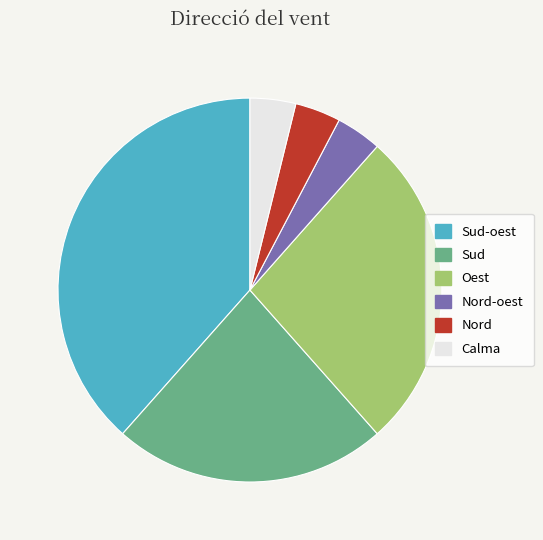

Does Sud-oest account for over 50% of the chart?

No